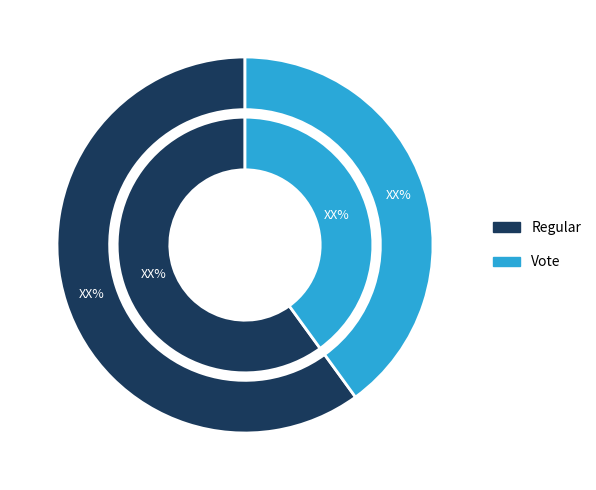

What is the ratio of the value at Regular to the value at Vote?

1.5